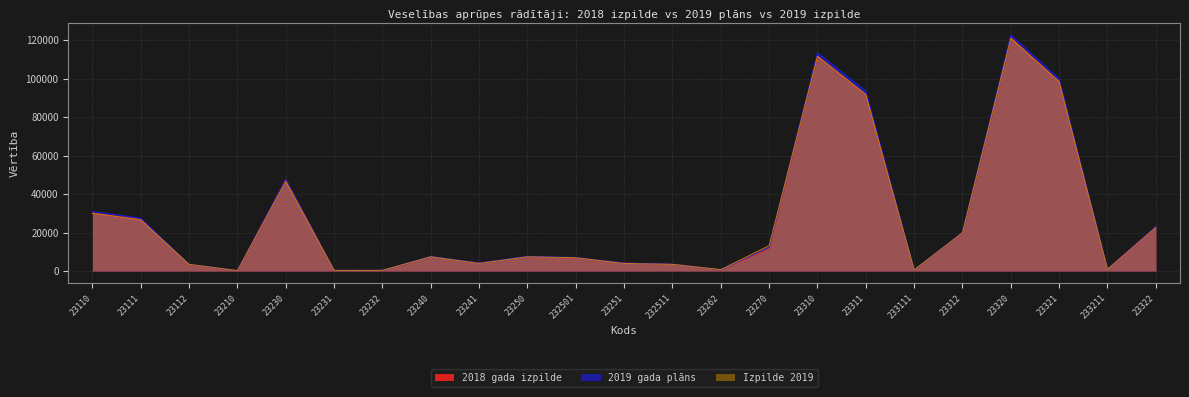

What is the difference between the highest and lowest values at 23322?

532